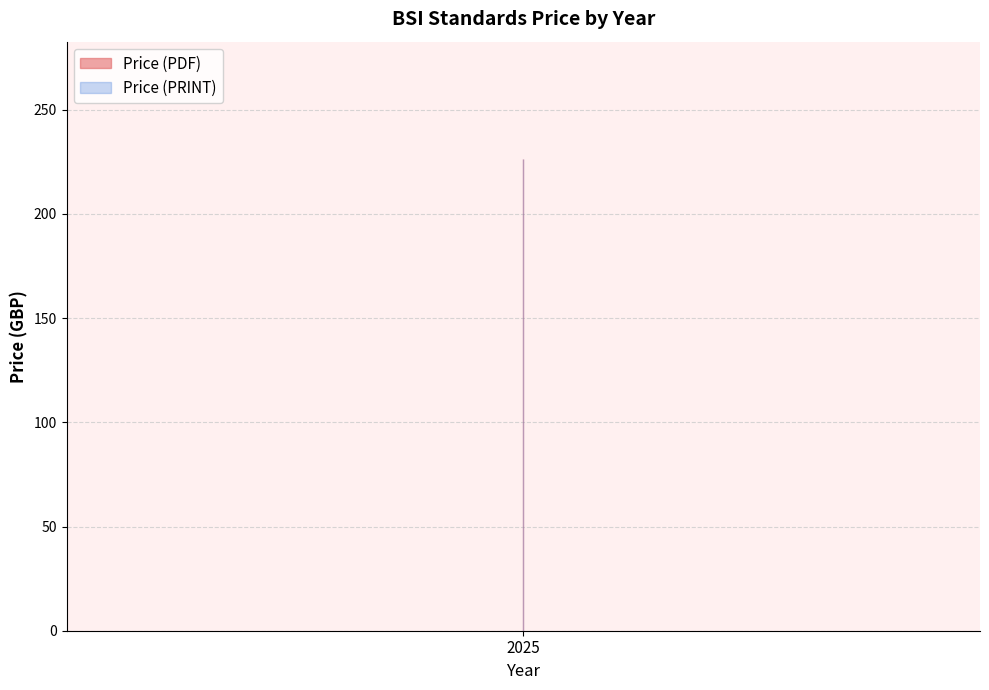

Which series has the largest range (max minus min)?

Price (PDF)